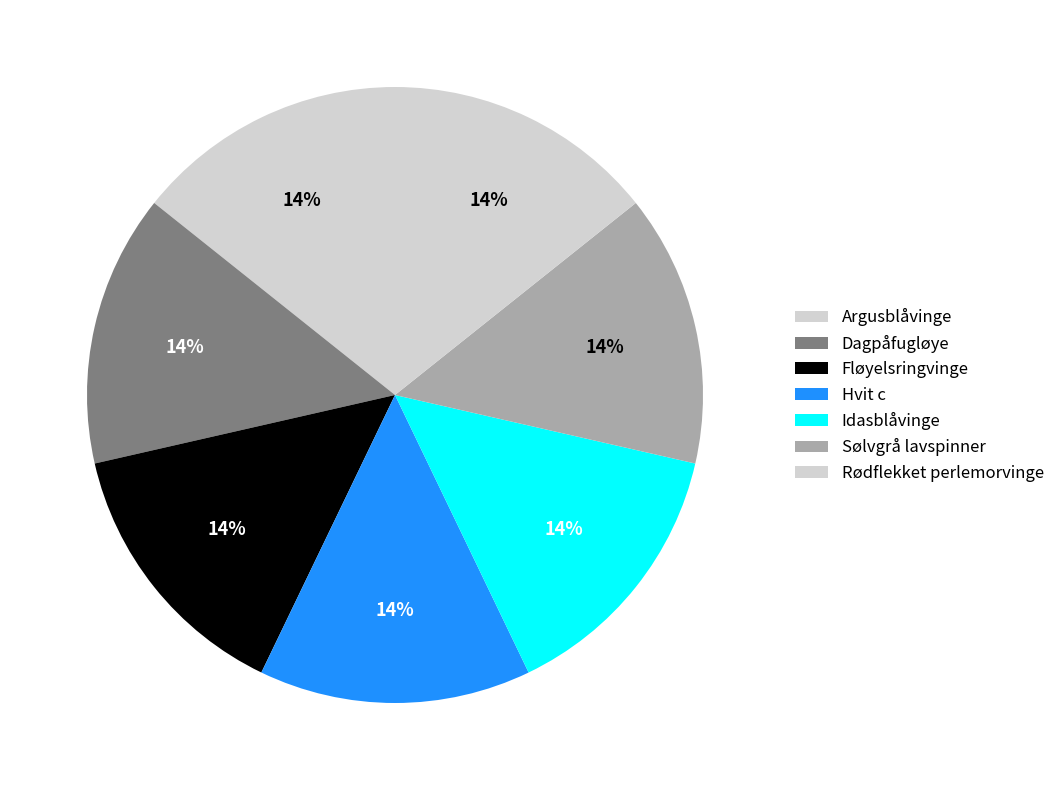

How many slices are in this pie chart?

7